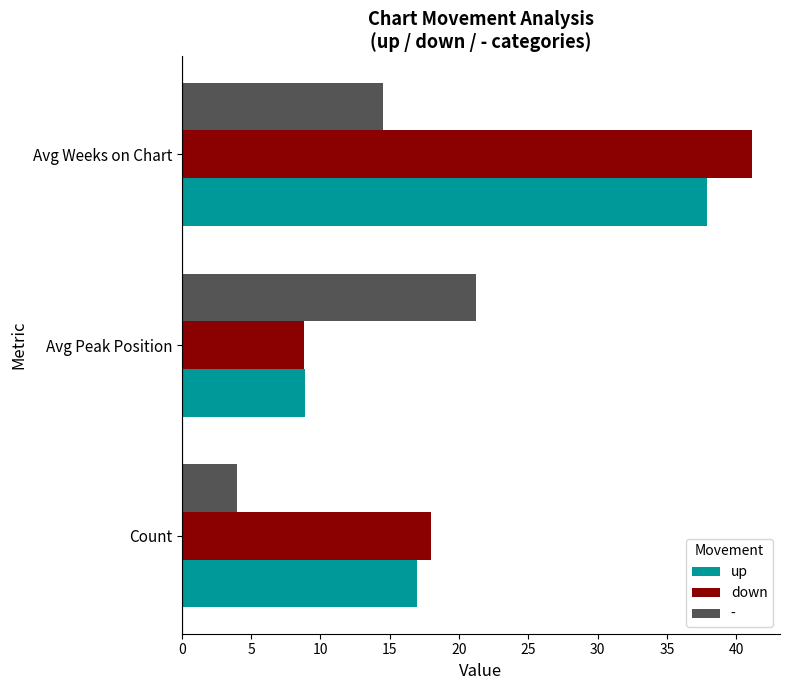

At how many categories does at least one series exceed 33?

1